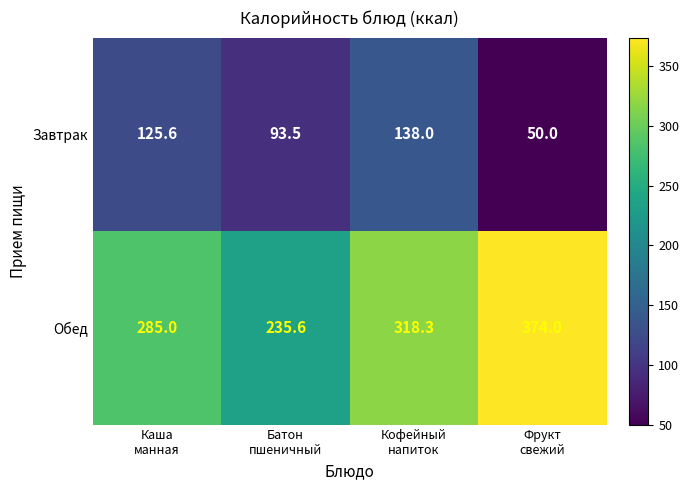

What is the average value of the Завтрак series?

101.8